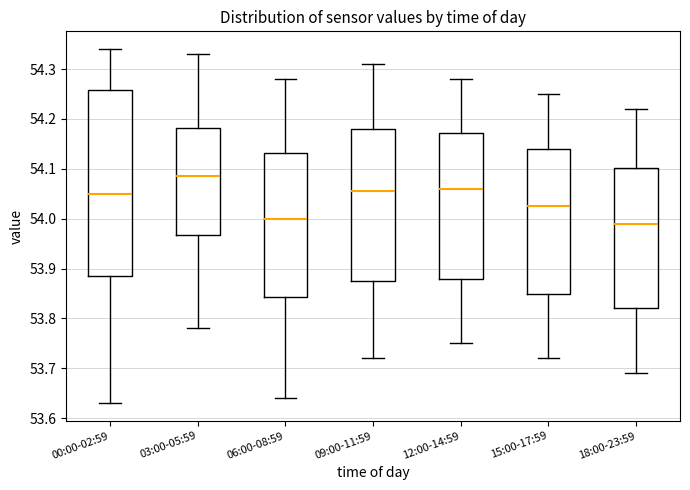

Comparing the boxes themselves (not the whiskers), which one is the tallest?

00:00-02:59